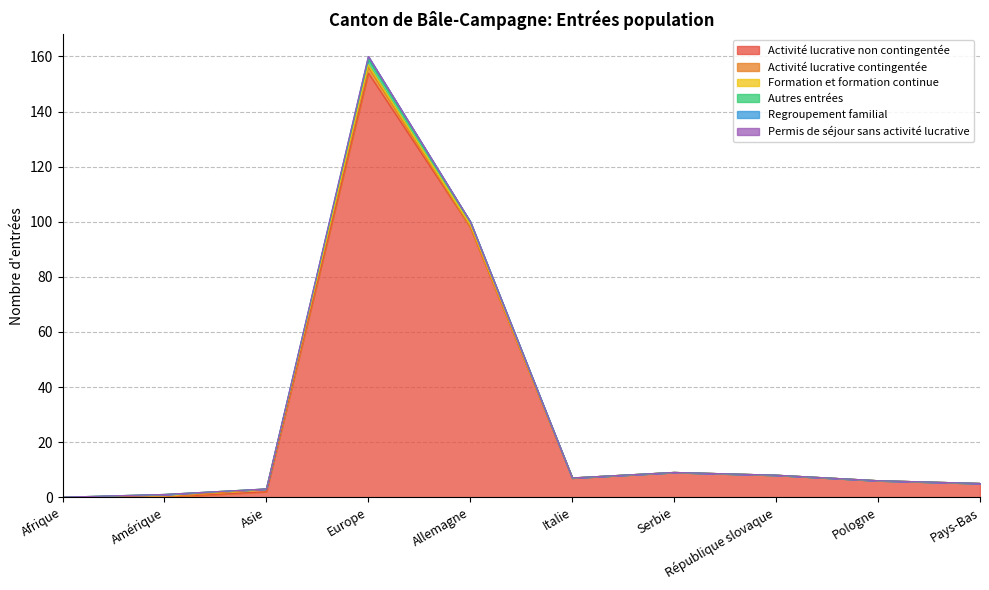

What is the total value across all series at Asie?

3